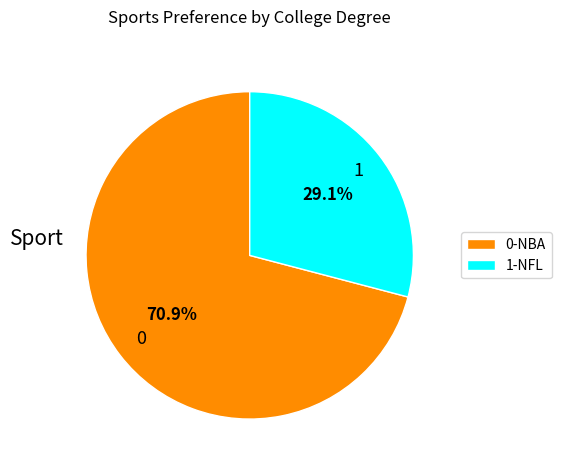

Which category accounts for the majority?

0-NBA